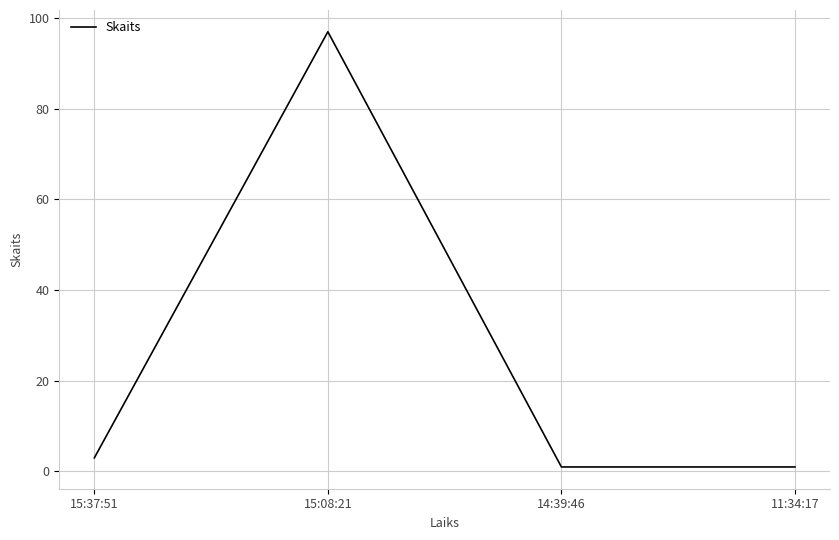

What is the difference between the maximum and minimum values?

96